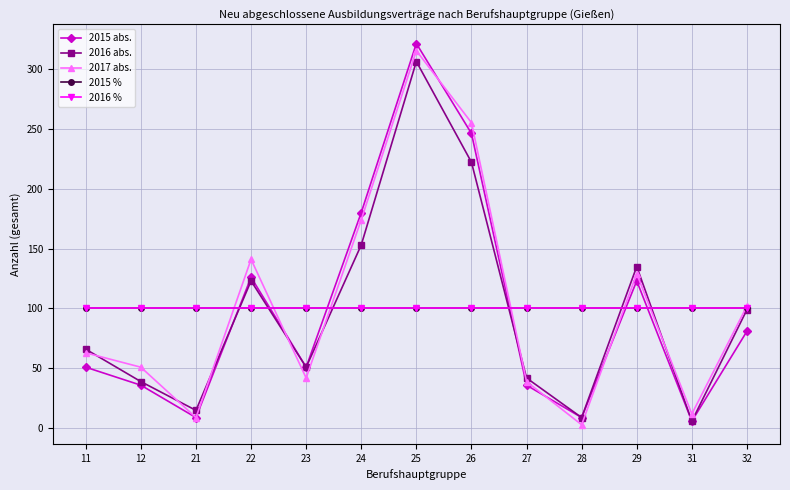

True or false: 2016 % has more than 0 points higher than both neighbors.

False